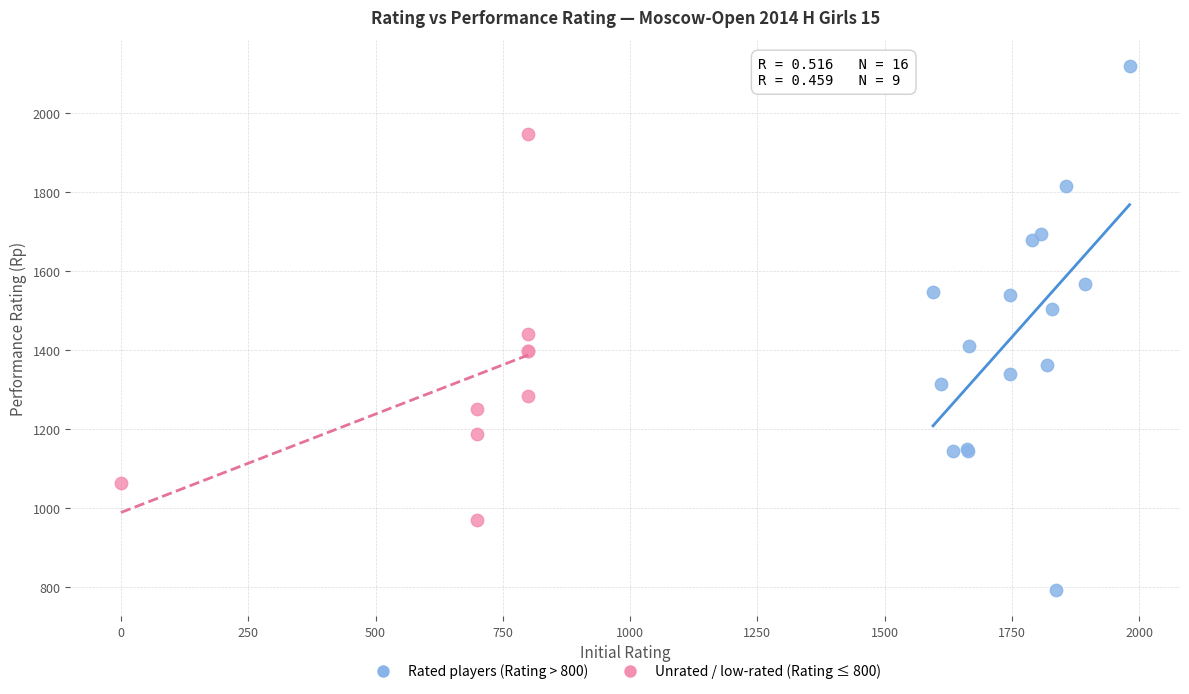

Which series has the largest Y range (max minus min)?

Rated players (Rating > 800)